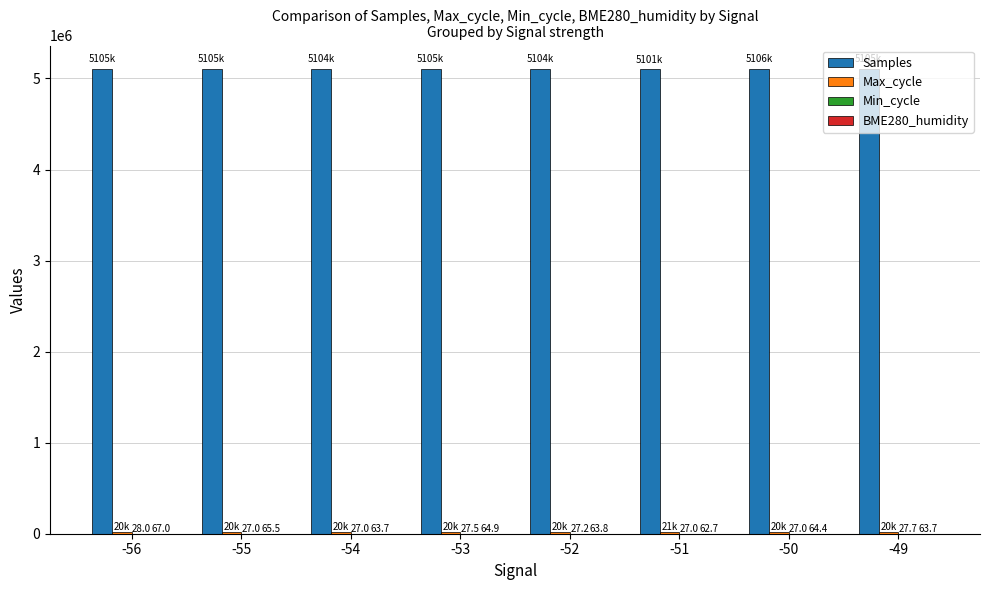

Is it true that Samples equals 5101374.0 at -51?

True